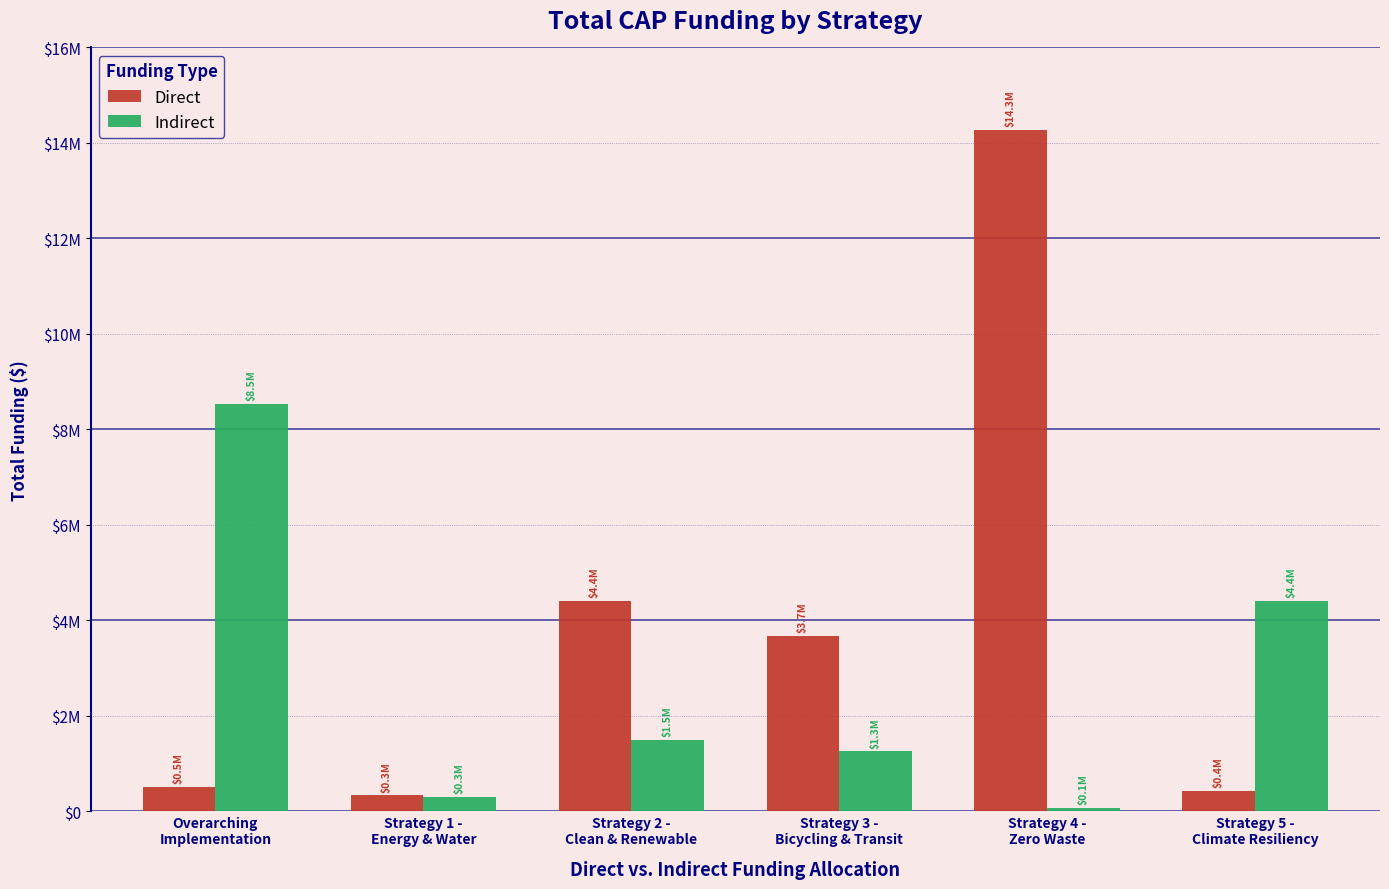

What is the difference between the highest and lowest values at Strategy 5 -
Climate Resiliency?

3986582.6